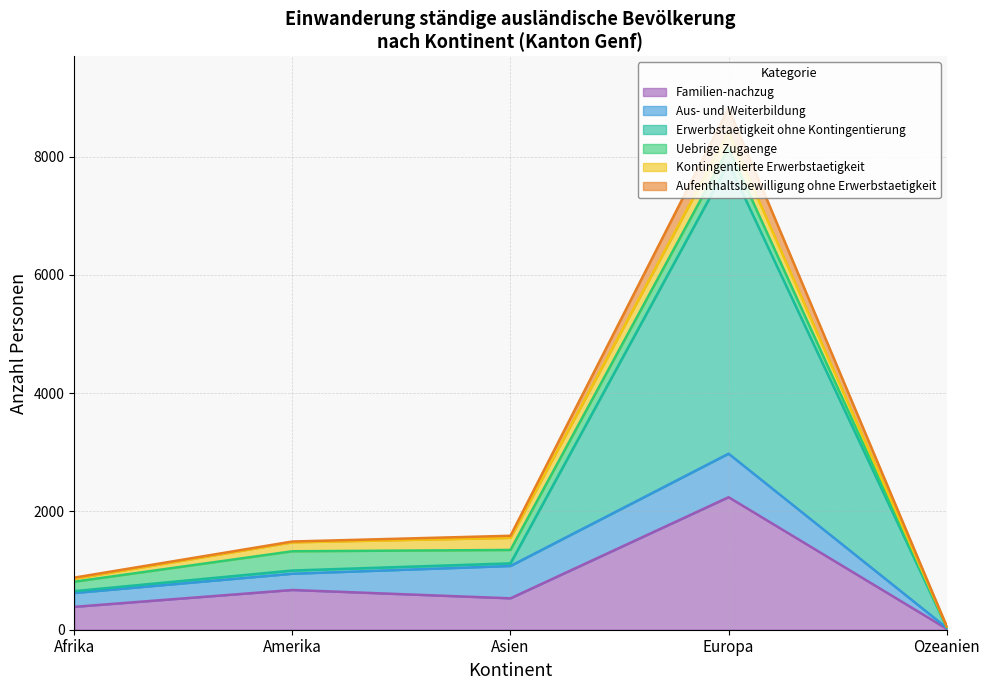

Which label corresponds to the smallest value in the chart?

Ozeanien